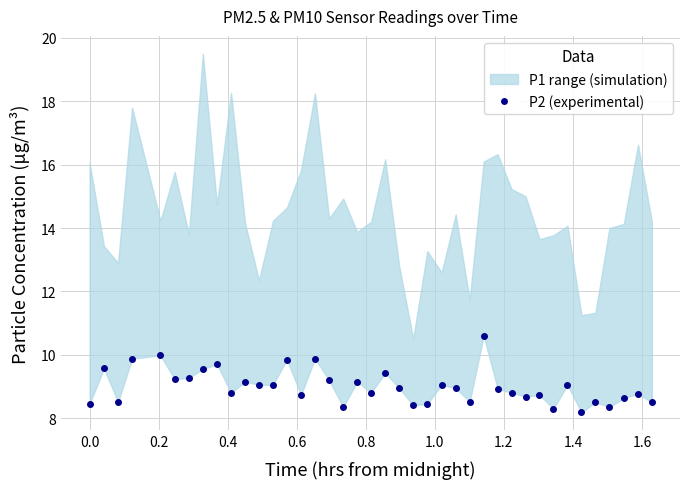

What is the smallest value displayed?

8.2